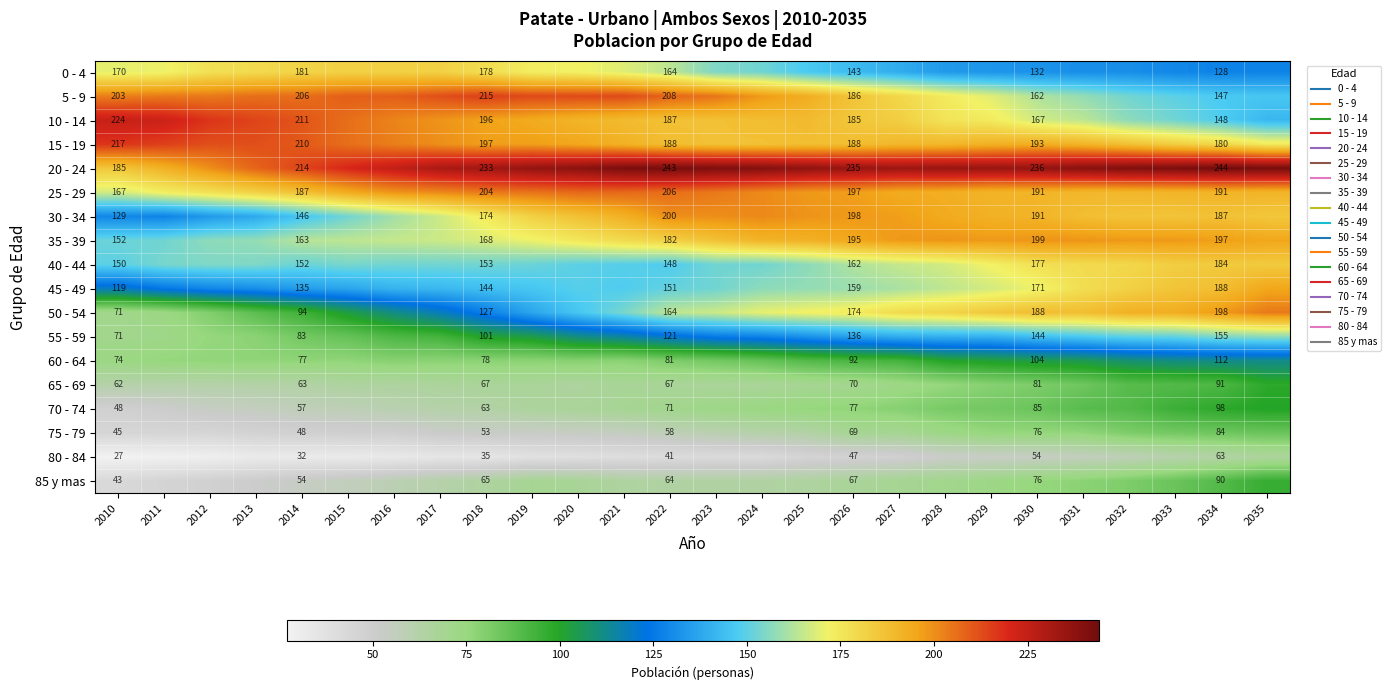

The 85 y mas series shows 71 at 2028. True or false?

True